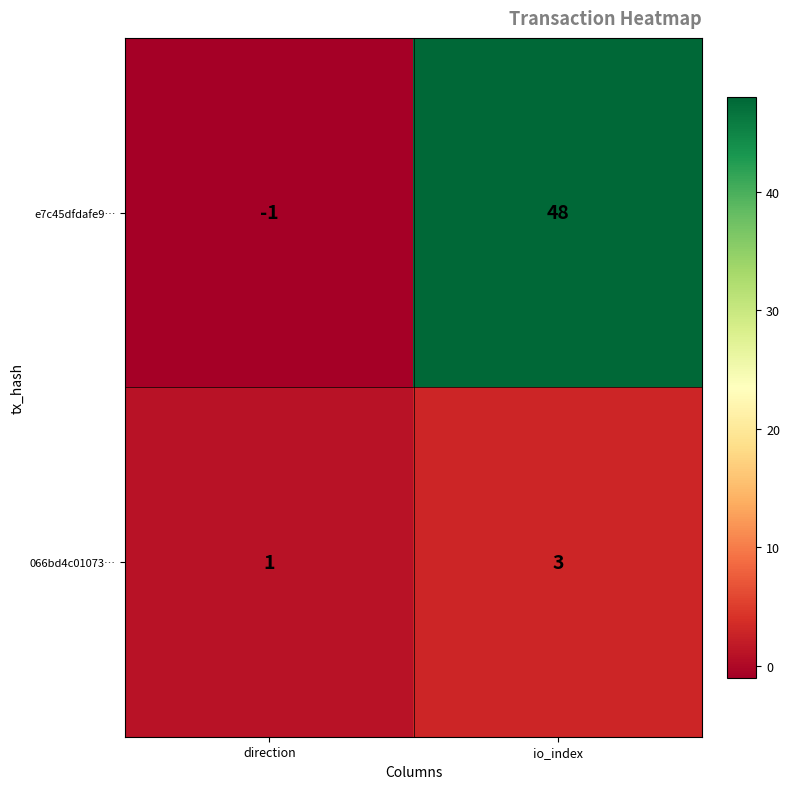

Which series has the largest range (max minus min)?

e7c45dfdafe9…